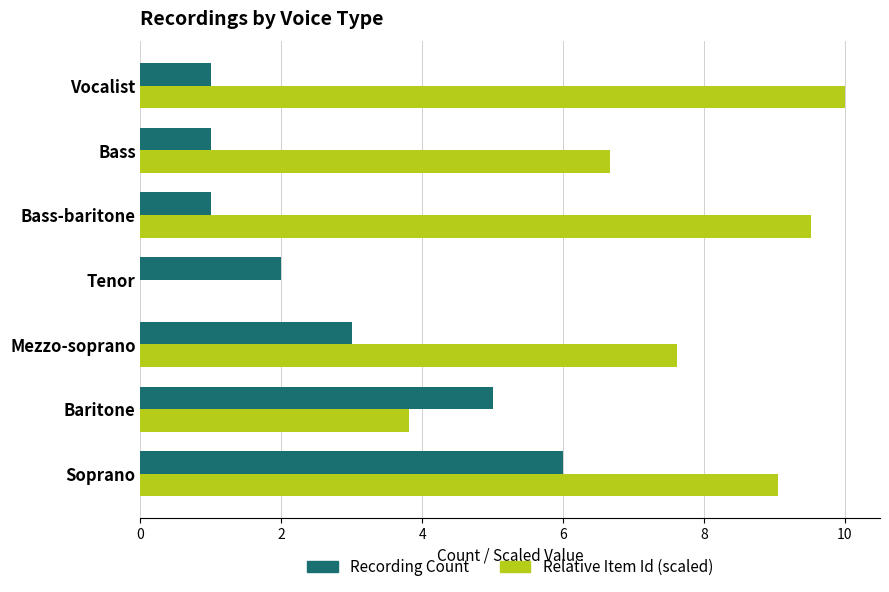

How many categories are shown in the chart?

7